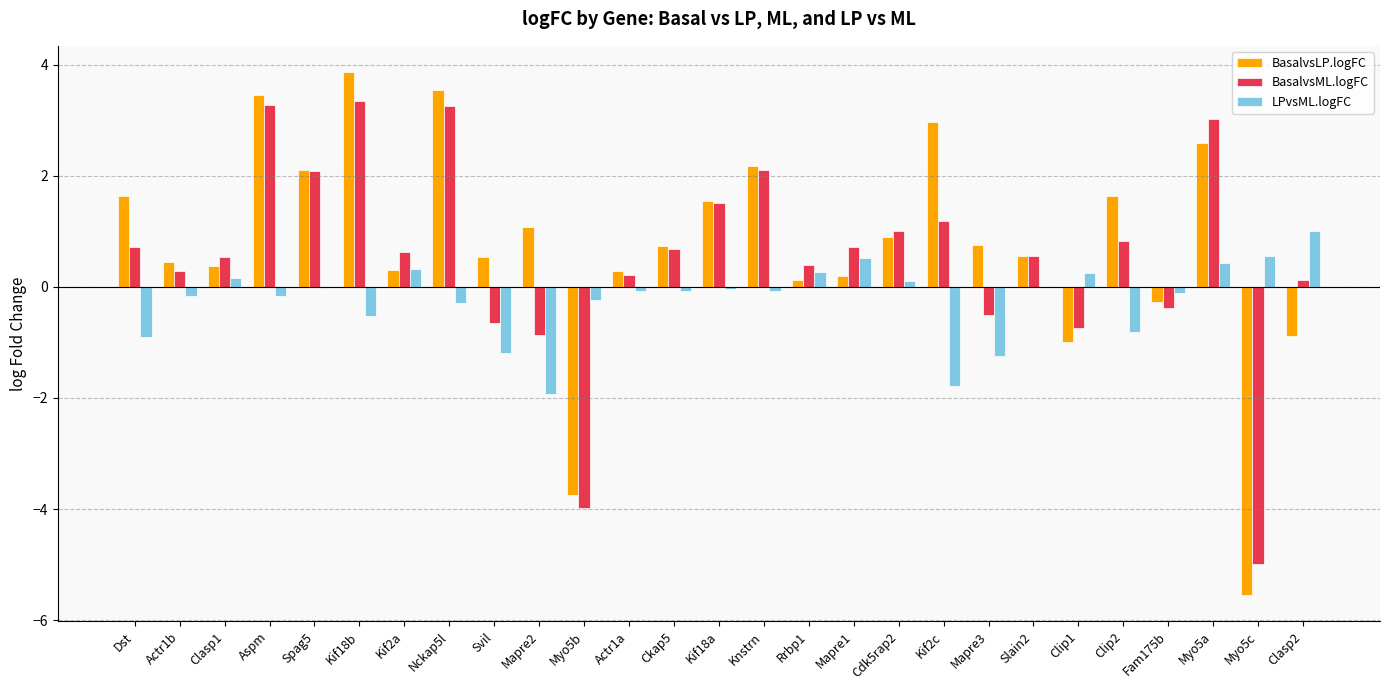

What is the highest value of the BasalvsLP.logFC series?

3.9